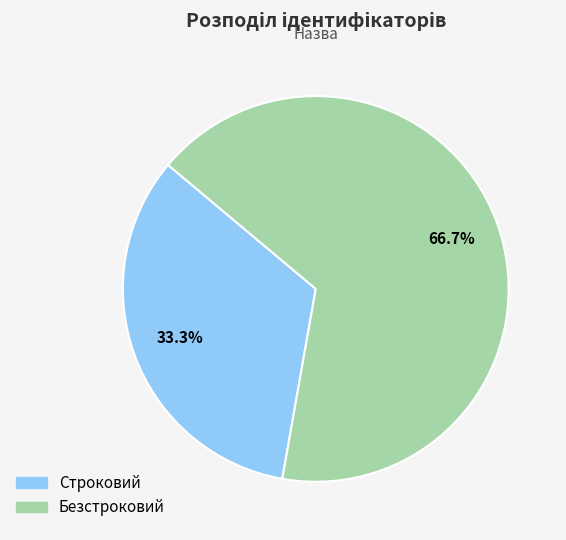

What percentage is the Строковий slice, to the nearest percent?

33%